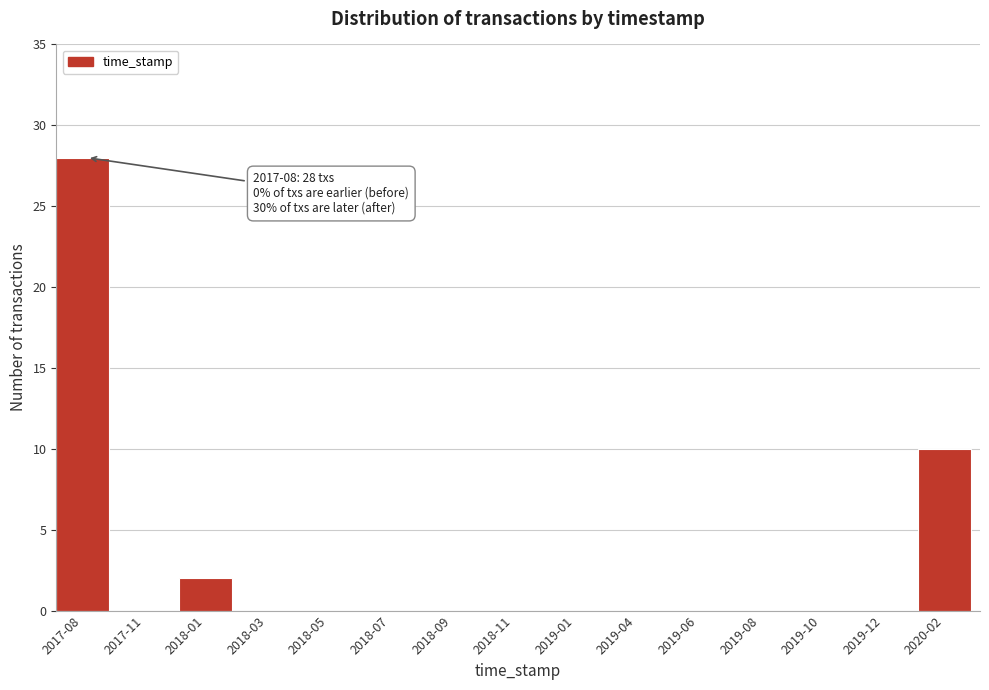

Reading left to right, extract all data points from this chart.

2017-08=28	2017-11=0	2018-01=2	2018-03=0	2018-05=0	2018-07=0	2018-09=0	2018-11=0	2019-01=0	2019-04=0	2019-06=0	2019-08=0	2019-10=0	2019-12=0	2020-02=10